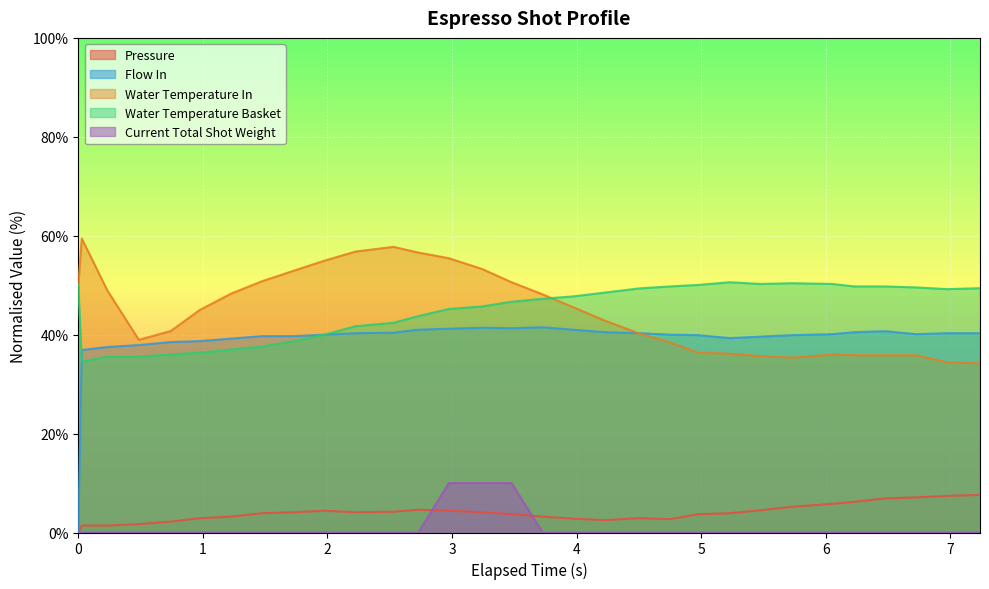

What is the average value of the pressure series?

4.0